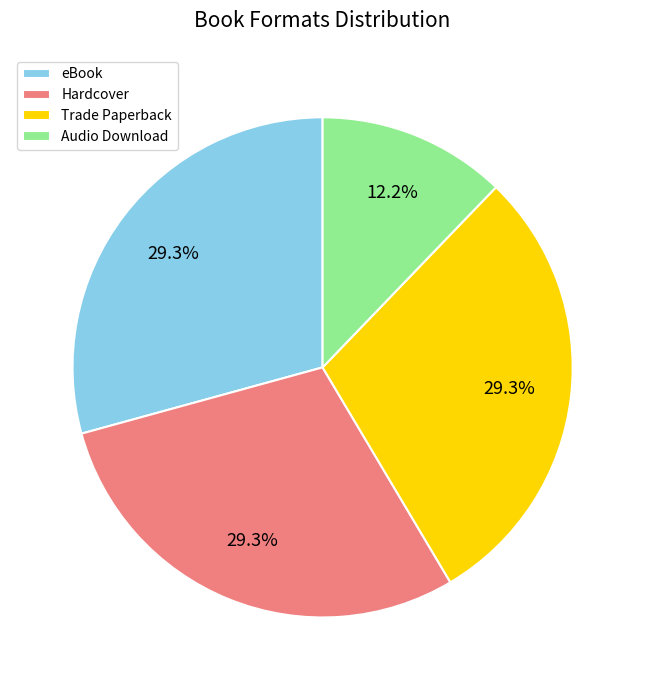

How many slices are in this pie chart?

4